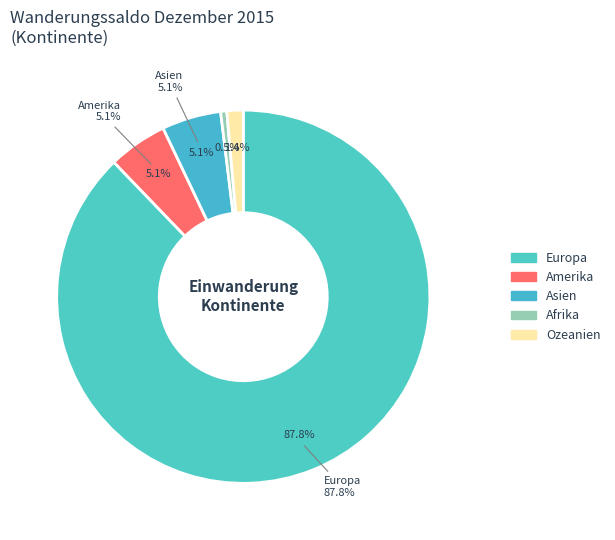

To the nearest percent, what percentage of the pie is Afrika?

1%